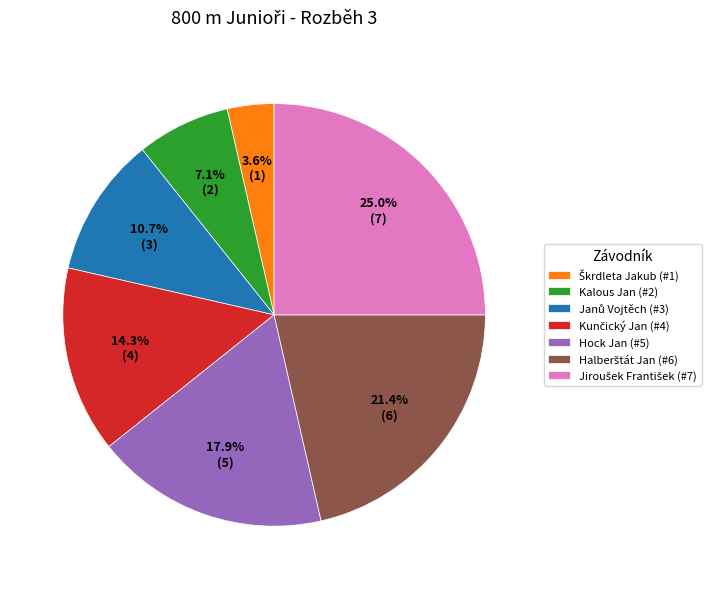

What percentage is NOT represented by Hock Jan (#5)?

82.1%